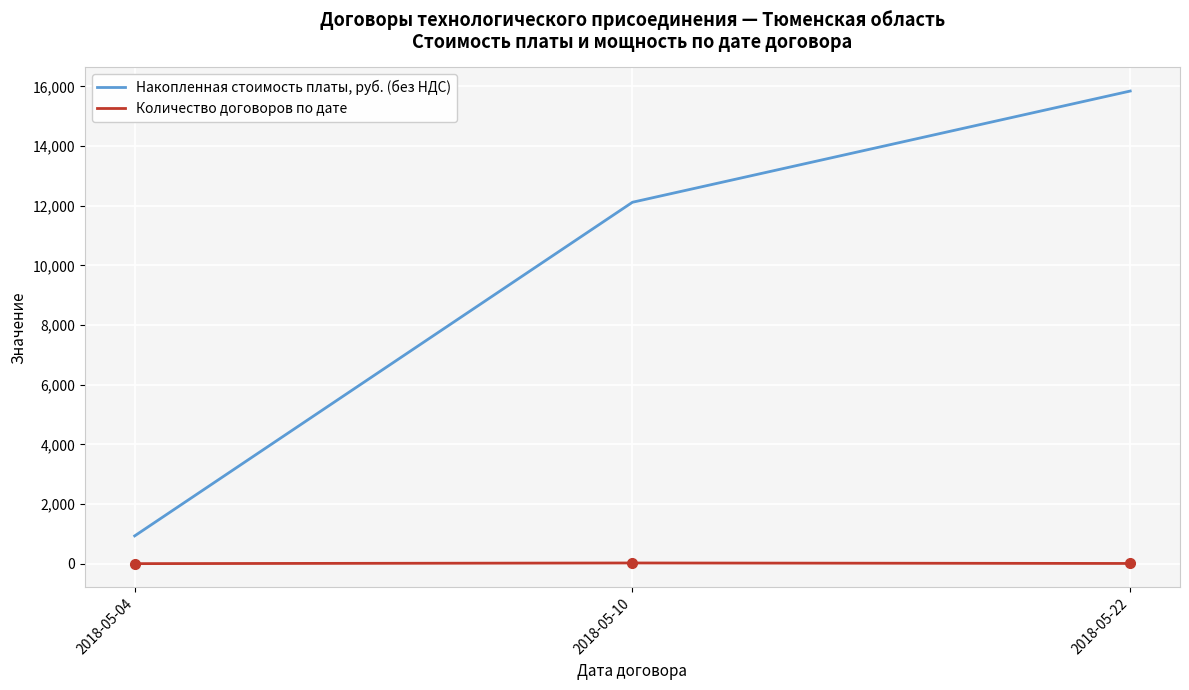

What is the difference between the maximum and minimum values in the Накопленная стоимость платы, руб. (без НДС) series?

14915.2